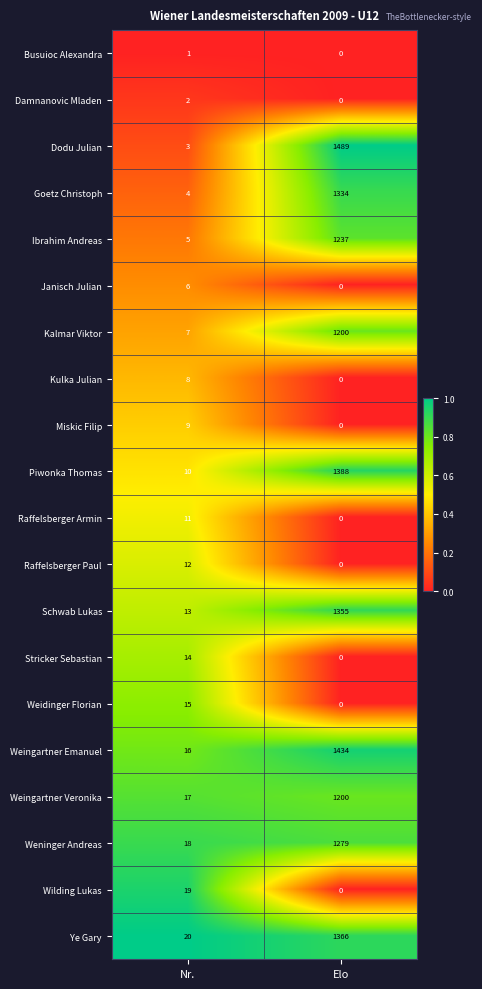

What is the spread (max minus min) of values at Elo?

1489